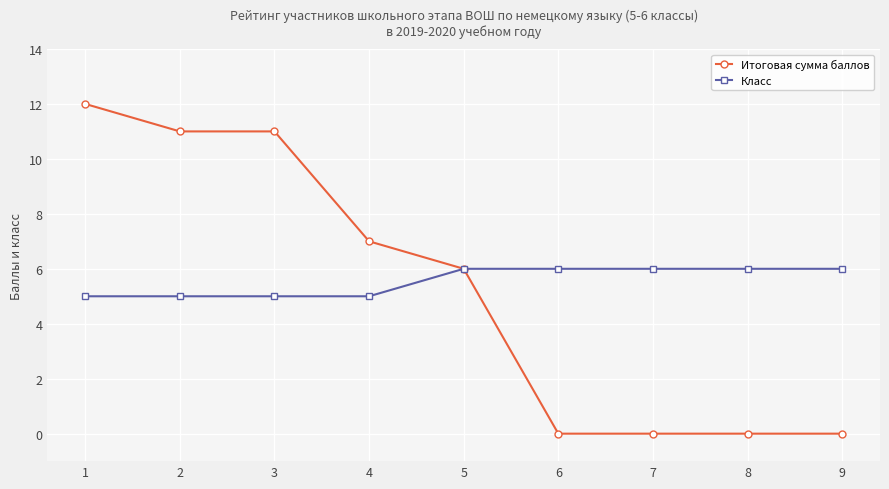

Is it true that Класс equals 4 at 7?

False